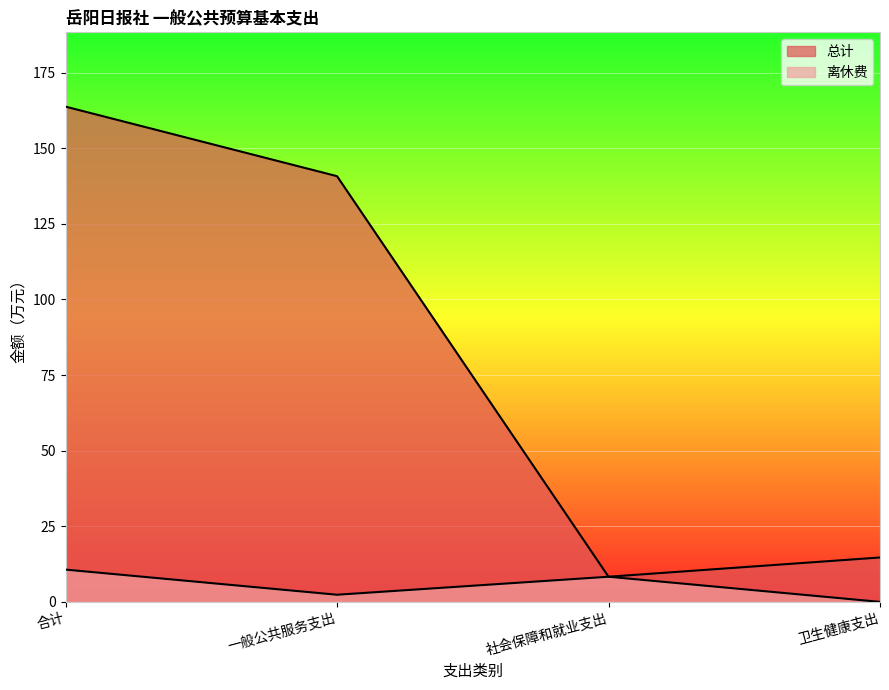

Reading right to left, list all the values displayed in this chart.

总计: 14.7	8.3	140.8	163.8
离休费: 0.0	8.3	2.4	10.7